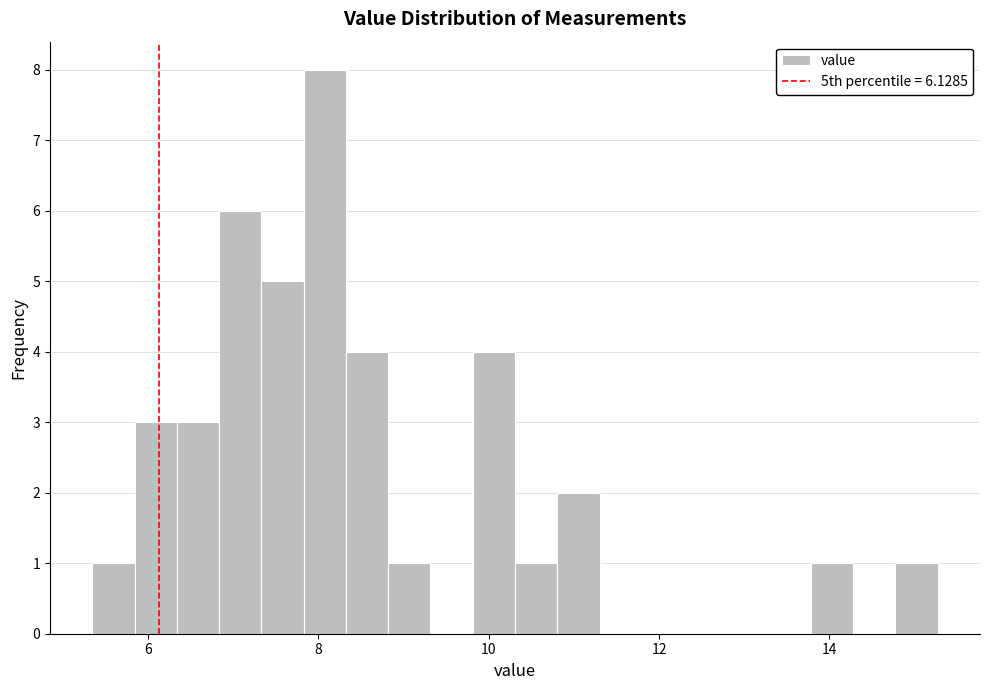

Around what value on the x-axis is the tallest bar? Give the approximate position of its centre, as read against the axis.

8.0